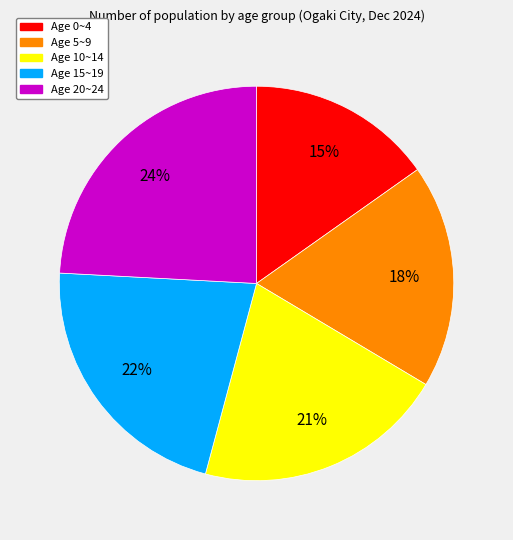

To the nearest percent, what is the average slice percentage?

20%